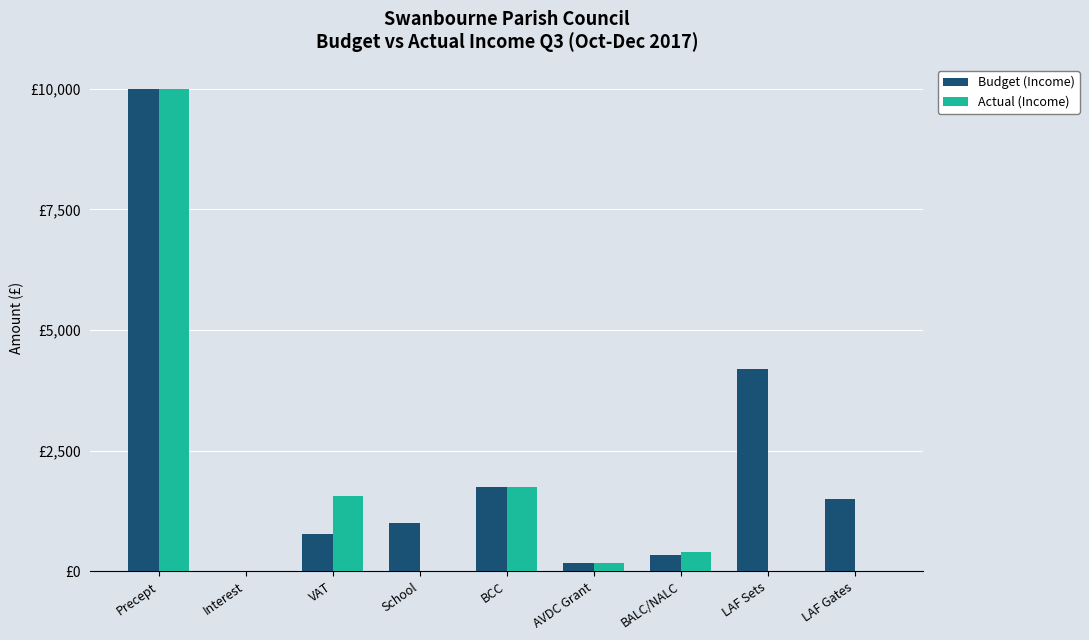

Reading left to right, extract all data points from this chart.

Budget (Income): 10000.0	7.0	777.0	1000.0	1739.4	172.0	344.0	4200.0	1500.0
Actual (Income): 10000.0	6.2	1551.2	0.0	1739.4	170.0	397.0	0.0	0.0